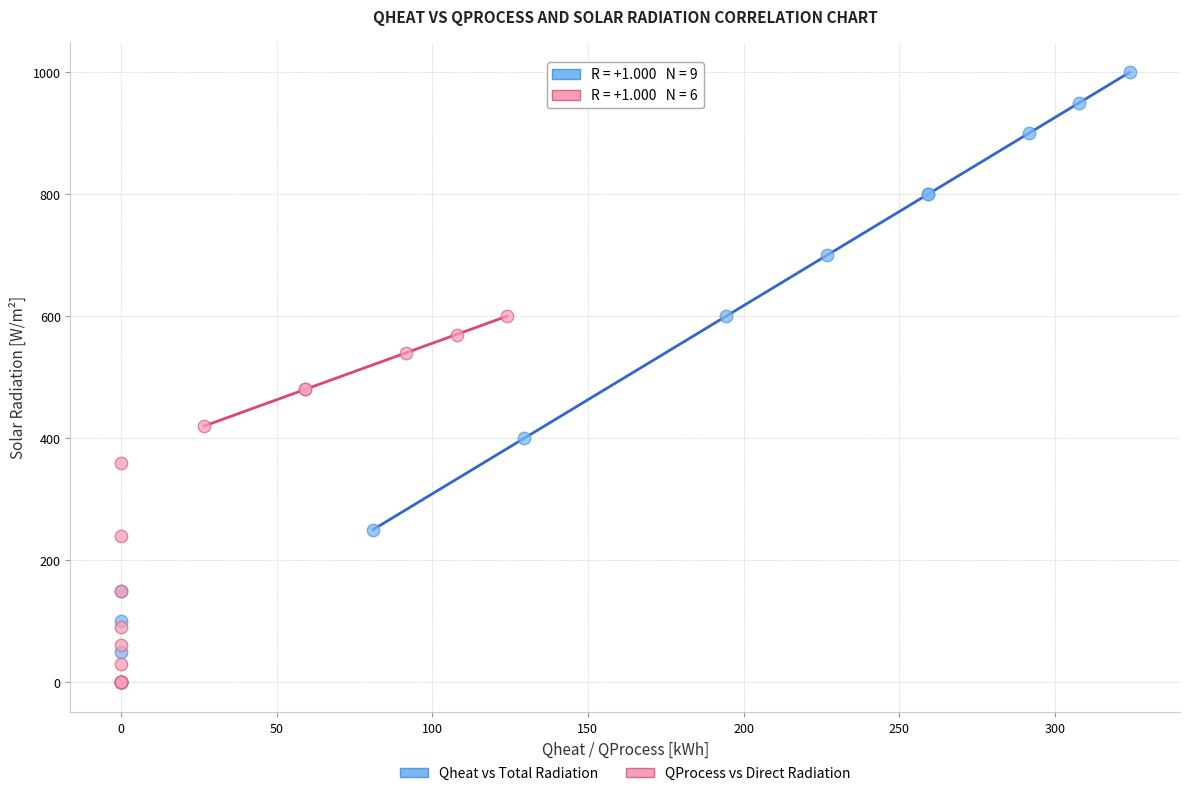

What are all the series names shown in the legend?

Qheat vs Total Radiation, QProcess vs Direct Radiation